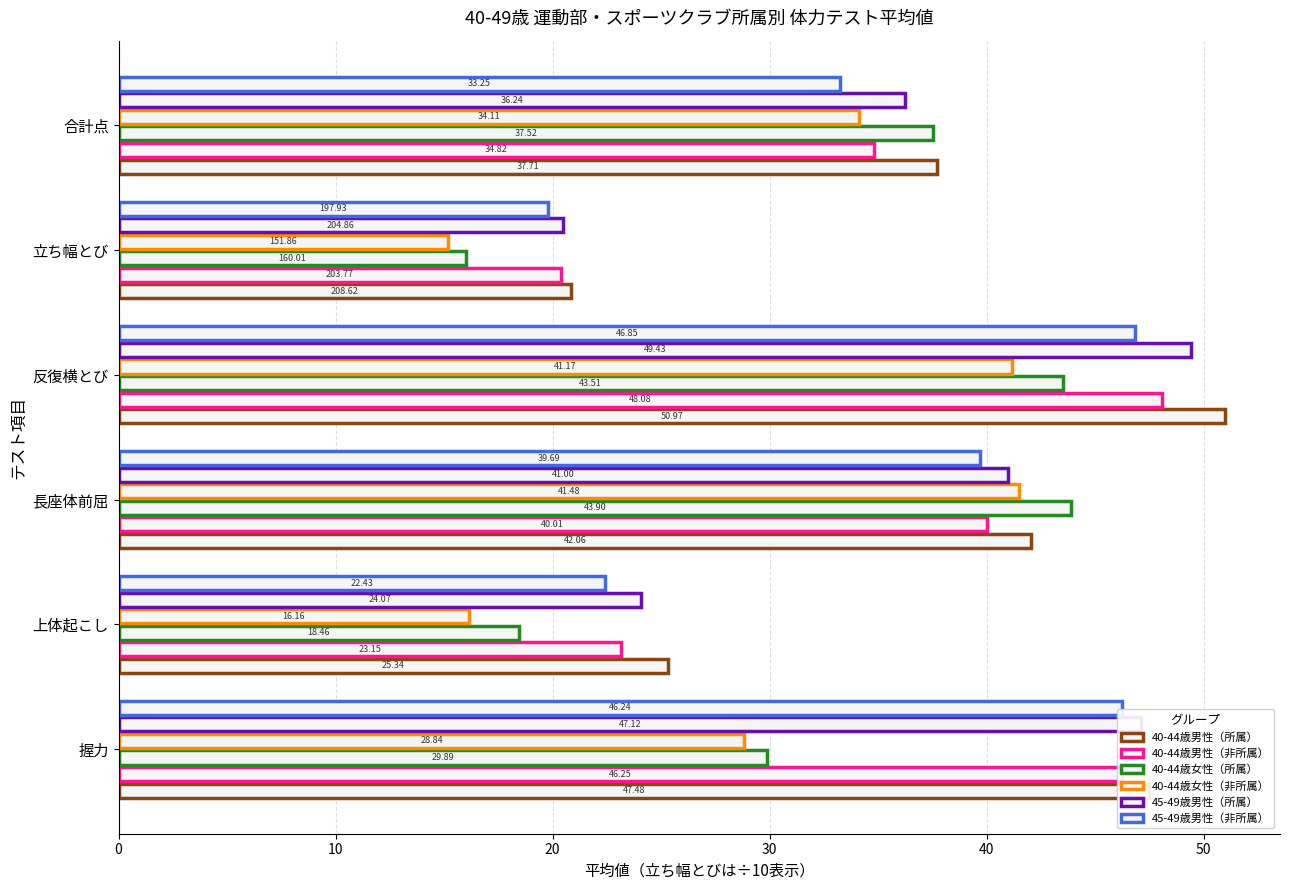

What is the value of the 45-49歳男性（非所属） bar at the 4th from the left?

46.9